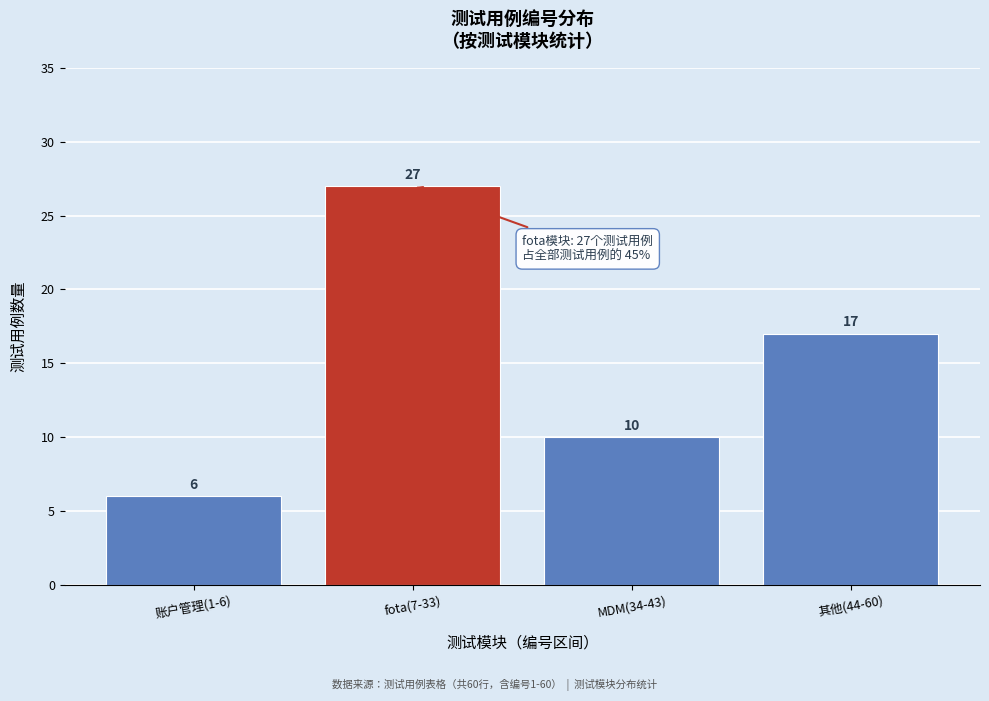

Reading left to right, list all the values displayed in this chart.

6	27	10	17